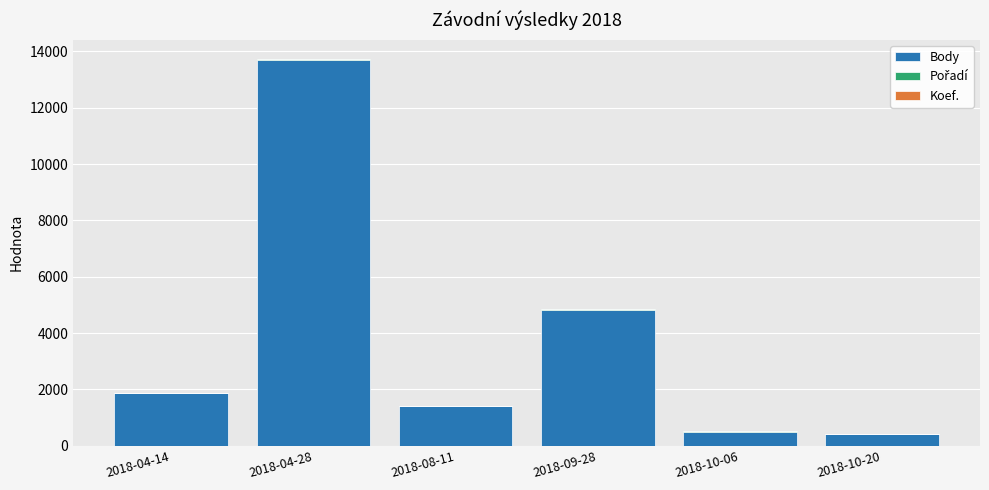

Does the chart contain stacked bars?

Yes